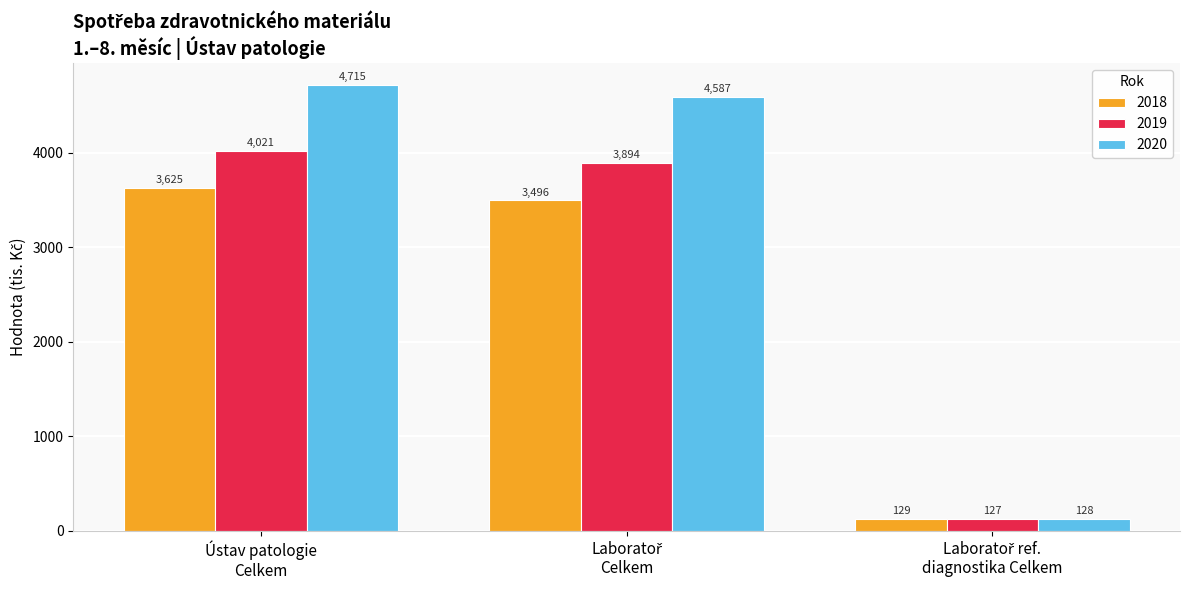

Which series has the largest total across all categories?

2020